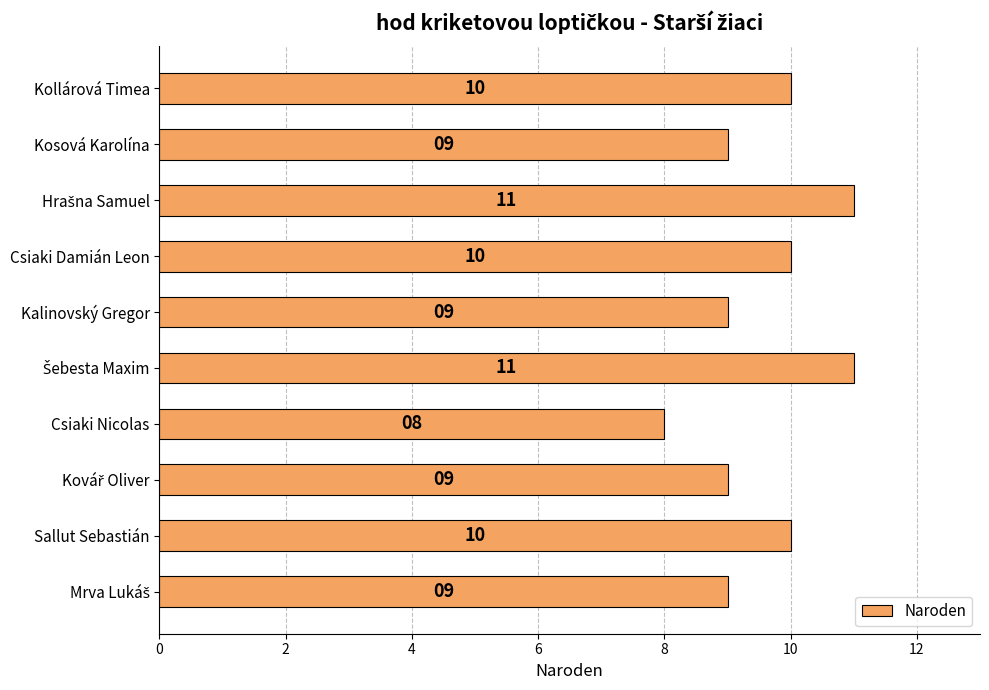

Which category has the lowest value across all series?

Csiaki Nicolas